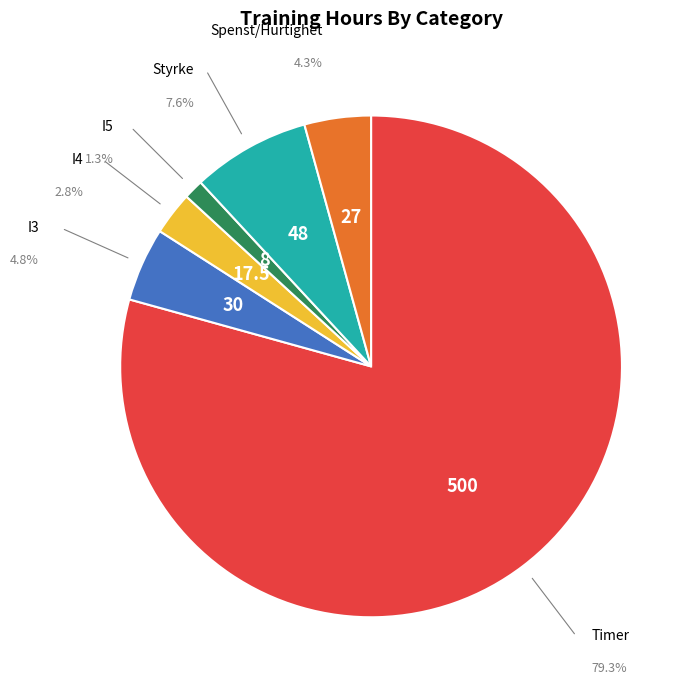

True or false: Styrke accounts for 15% of the total.

False